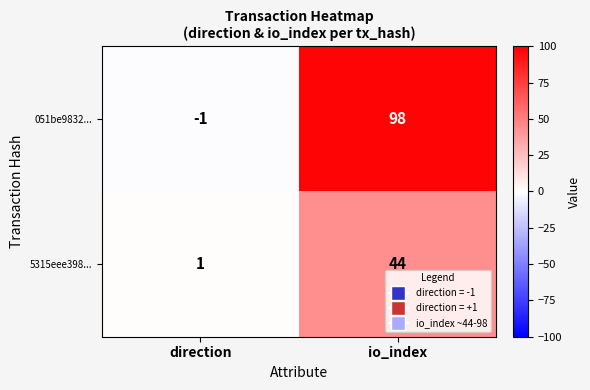

Reading left to right, list all the values displayed in this chart.

051be9832...: direction=-1	io_index=98
5315eee398...: direction=1	io_index=44